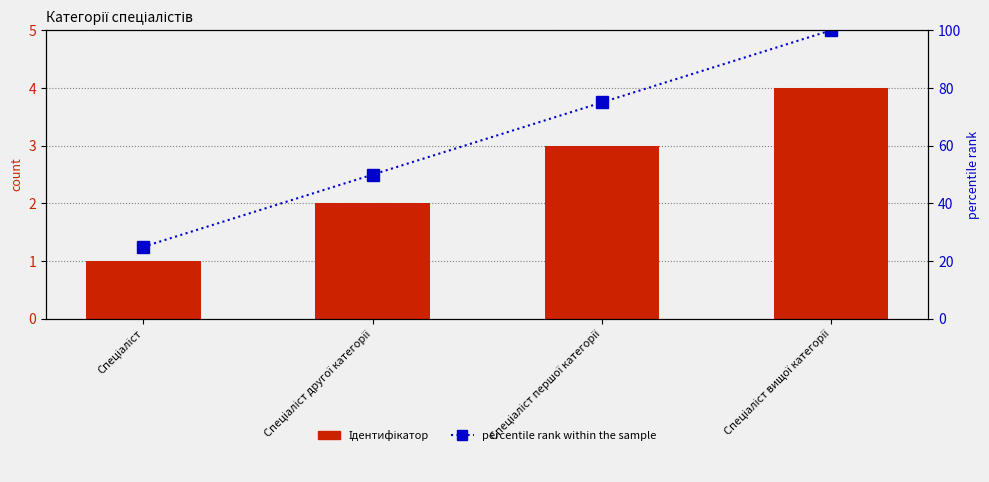

How many categories are shown in the chart?

4